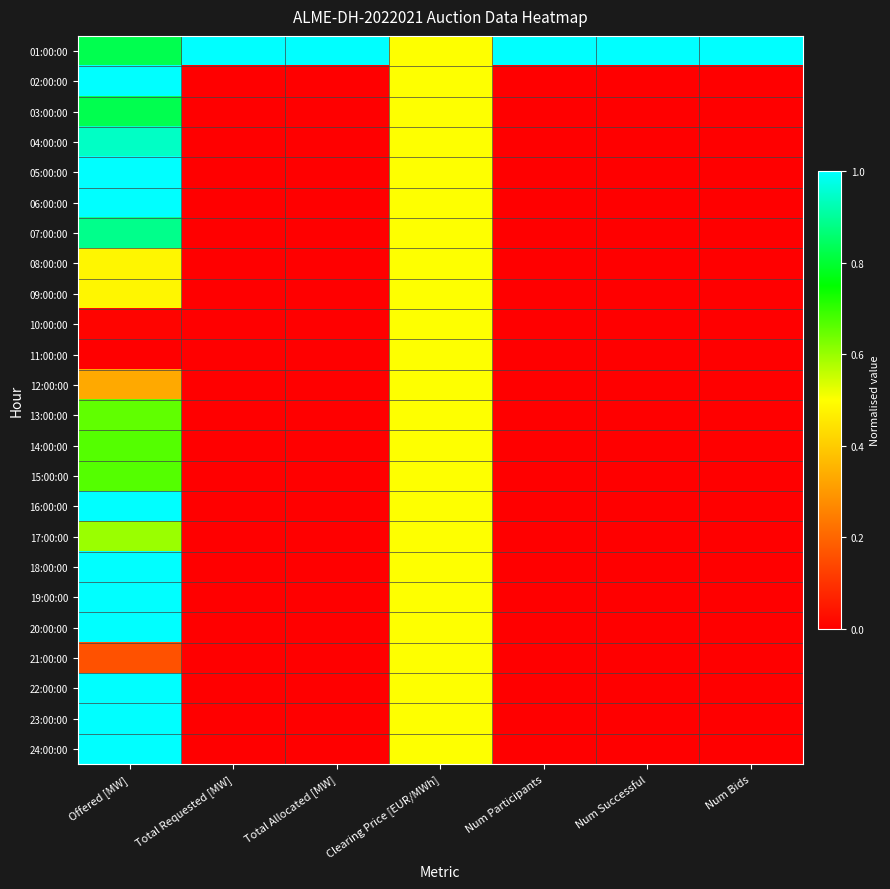

Reading right to left, what are all the values shown in this chart?

01:00:00: Num Bids=1.0	Num Successful=1.0	Num Participants=1.0	Clearing Price [EUR/MWh]=0.5	Total Allocated [MW]=1.0	Total Requested [MW]=1.0	Offered [MW]=0.8
02:00:00: Num Bids=0.0	Num Successful=0.0	Num Participants=0.0	Clearing Price [EUR/MWh]=0.5	Total Allocated [MW]=0.0	Total Requested [MW]=0.0	Offered [MW]=1.0
03:00:00: Num Bids=0.0	Num Successful=0.0	Num Participants=0.0	Clearing Price [EUR/MWh]=0.5	Total Allocated [MW]=0.0	Total Requested [MW]=0.0	Offered [MW]=0.8
04:00:00: Num Bids=0.0	Num Successful=0.0	Num Participants=0.0	Clearing Price [EUR/MWh]=0.5	Total Allocated [MW]=0.0	Total Requested [MW]=0.0	Offered [MW]=0.9
05:00:00: Num Bids=0.0	Num Successful=0.0	Num Participants=0.0	Clearing Price [EUR/MWh]=0.5	Total Allocated [MW]=0.0	Total Requested [MW]=0.0	Offered [MW]=1.0
06:00:00: Num Bids=0.0	Num Successful=0.0	Num Participants=0.0	Clearing Price [EUR/MWh]=0.5	Total Allocated [MW]=0.0	Total Requested [MW]=0.0	Offered [MW]=1.0
07:00:00: Num Bids=0.0	Num Successful=0.0	Num Participants=0.0	Clearing Price [EUR/MWh]=0.5	Total Allocated [MW]=0.0	Total Requested [MW]=0.0	Offered [MW]=0.9
08:00:00: Num Bids=0.0	Num Successful=0.0	Num Participants=0.0	Clearing Price [EUR/MWh]=0.5	Total Allocated [MW]=0.0	Total Requested [MW]=0.0	Offered [MW]=0.5
09:00:00: Num Bids=0.0	Num Successful=0.0	Num Participants=0.0	Clearing Price [EUR/MWh]=0.5	Total Allocated [MW]=0.0	Total Requested [MW]=0.0	Offered [MW]=0.5
10:00:00: Num Bids=0.0	Num Successful=0.0	Num Participants=0.0	Clearing Price [EUR/MWh]=0.5	Total Allocated [MW]=0.0	Total Requested [MW]=0.0	Offered [MW]=0.0
11:00:00: Num Bids=0.0	Num Successful=0.0	Num Participants=0.0	Clearing Price [EUR/MWh]=0.5	Total Allocated [MW]=0.0	Total Requested [MW]=0.0	Offered [MW]=0.0
12:00:00: Num Bids=0.0	Num Successful=0.0	Num Participants=0.0	Clearing Price [EUR/MWh]=0.5	Total Allocated [MW]=0.0	Total Requested [MW]=0.0	Offered [MW]=0.3
13:00:00: Num Bids=0.0	Num Successful=0.0	Num Participants=0.0	Clearing Price [EUR/MWh]=0.5	Total Allocated [MW]=0.0	Total Requested [MW]=0.0	Offered [MW]=0.7
14:00:00: Num Bids=0.0	Num Successful=0.0	Num Participants=0.0	Clearing Price [EUR/MWh]=0.5	Total Allocated [MW]=0.0	Total Requested [MW]=0.0	Offered [MW]=0.7
15:00:00: Num Bids=0.0	Num Successful=0.0	Num Participants=0.0	Clearing Price [EUR/MWh]=0.5	Total Allocated [MW]=0.0	Total Requested [MW]=0.0	Offered [MW]=0.7
16:00:00: Num Bids=0.0	Num Successful=0.0	Num Participants=0.0	Clearing Price [EUR/MWh]=0.5	Total Allocated [MW]=0.0	Total Requested [MW]=0.0	Offered [MW]=1.0
17:00:00: Num Bids=0.0	Num Successful=0.0	Num Participants=0.0	Clearing Price [EUR/MWh]=0.5	Total Allocated [MW]=0.0	Total Requested [MW]=0.0	Offered [MW]=0.6
18:00:00: Num Bids=0.0	Num Successful=0.0	Num Participants=0.0	Clearing Price [EUR/MWh]=0.5	Total Allocated [MW]=0.0	Total Requested [MW]=0.0	Offered [MW]=1.0
19:00:00: Num Bids=0.0	Num Successful=0.0	Num Participants=0.0	Clearing Price [EUR/MWh]=0.5	Total Allocated [MW]=0.0	Total Requested [MW]=0.0	Offered [MW]=1.0
20:00:00: Num Bids=0.0	Num Successful=0.0	Num Participants=0.0	Clearing Price [EUR/MWh]=0.5	Total Allocated [MW]=0.0	Total Requested [MW]=0.0	Offered [MW]=1.0
21:00:00: Num Bids=0.0	Num Successful=0.0	Num Participants=0.0	Clearing Price [EUR/MWh]=0.5	Total Allocated [MW]=0.0	Total Requested [MW]=0.0	Offered [MW]=0.2
22:00:00: Num Bids=0.0	Num Successful=0.0	Num Participants=0.0	Clearing Price [EUR/MWh]=0.5	Total Allocated [MW]=0.0	Total Requested [MW]=0.0	Offered [MW]=1.0
23:00:00: Num Bids=0.0	Num Successful=0.0	Num Participants=0.0	Clearing Price [EUR/MWh]=0.5	Total Allocated [MW]=0.0	Total Requested [MW]=0.0	Offered [MW]=1.0
24:00:00: Num Bids=0.0	Num Successful=0.0	Num Participants=0.0	Clearing Price [EUR/MWh]=0.5	Total Allocated [MW]=0.0	Total Requested [MW]=0.0	Offered [MW]=1.0